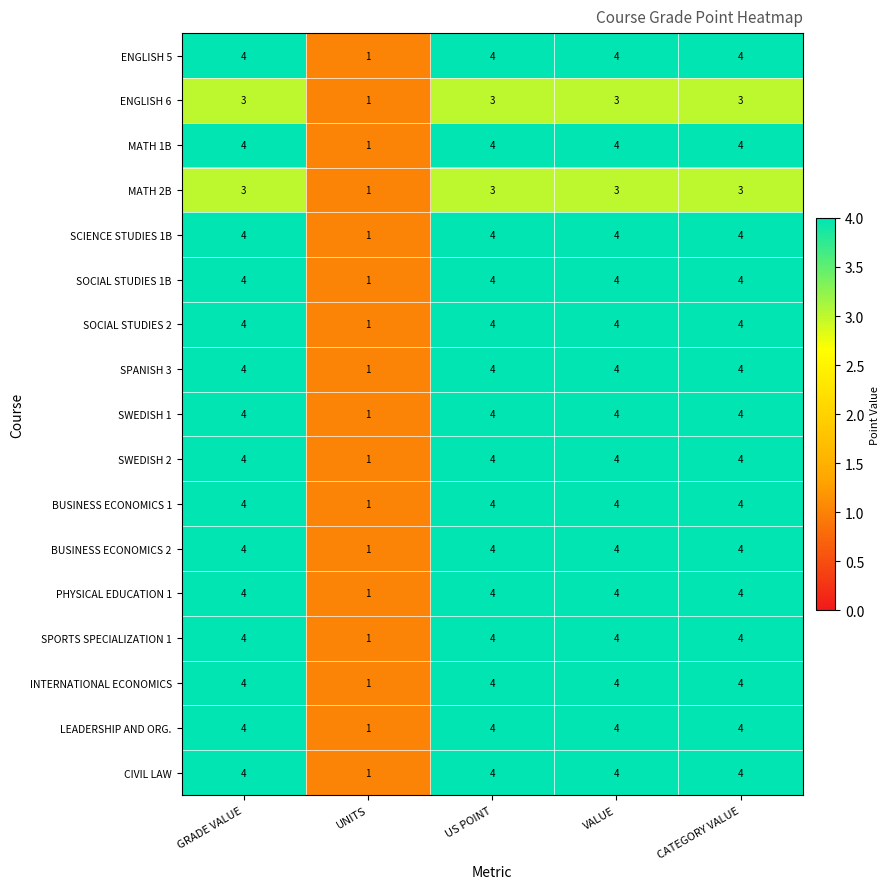

The ENGLISH 6 series shows 3 at GRADE VALUE. True or false?

True